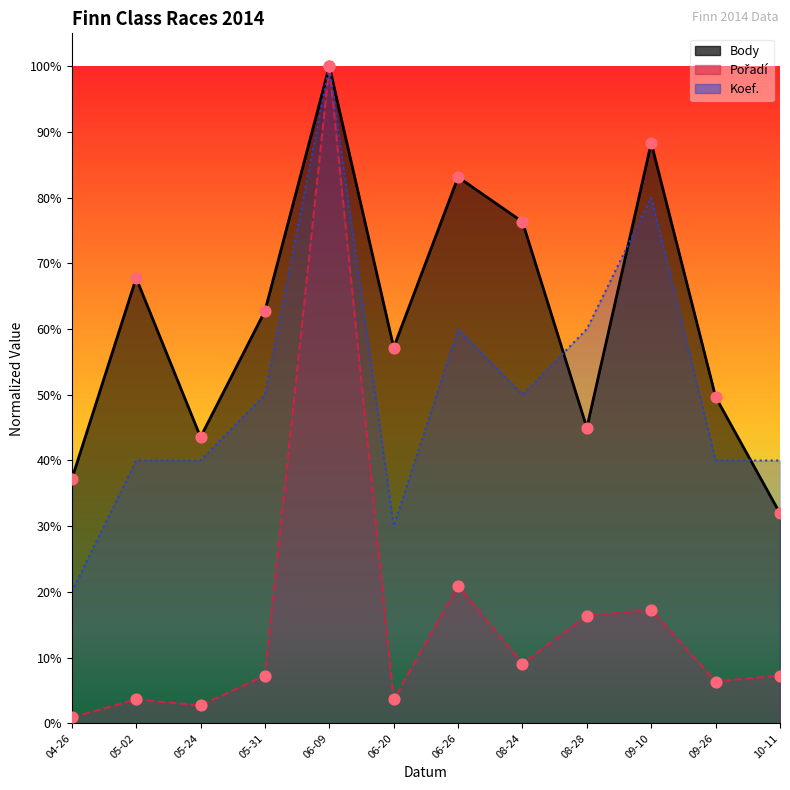

At how many categories does at least one series exceed 0?

12